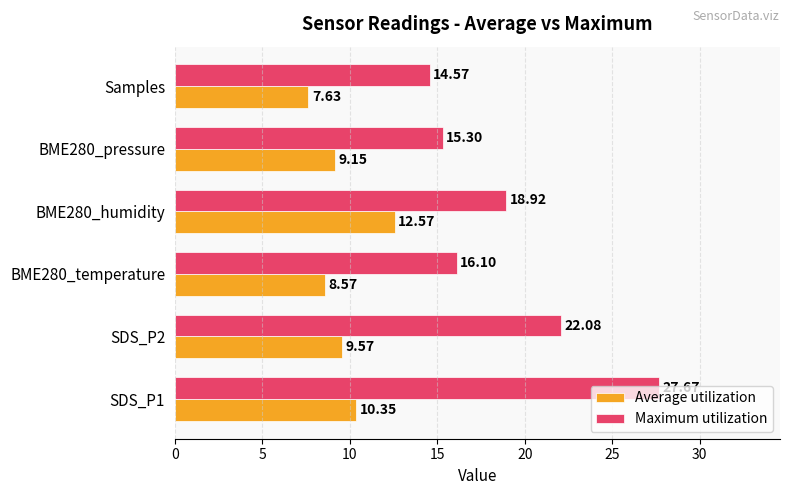

Which series has the widest spread of values?

Maximum utilization